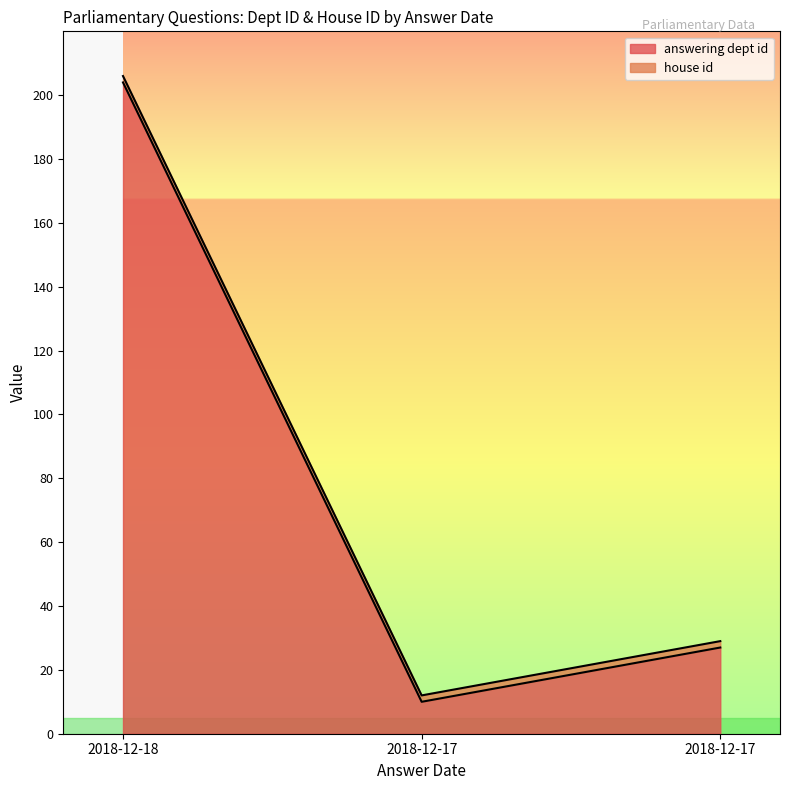

The chart shows a value of 10 at 2018-12-17. True or false?

True